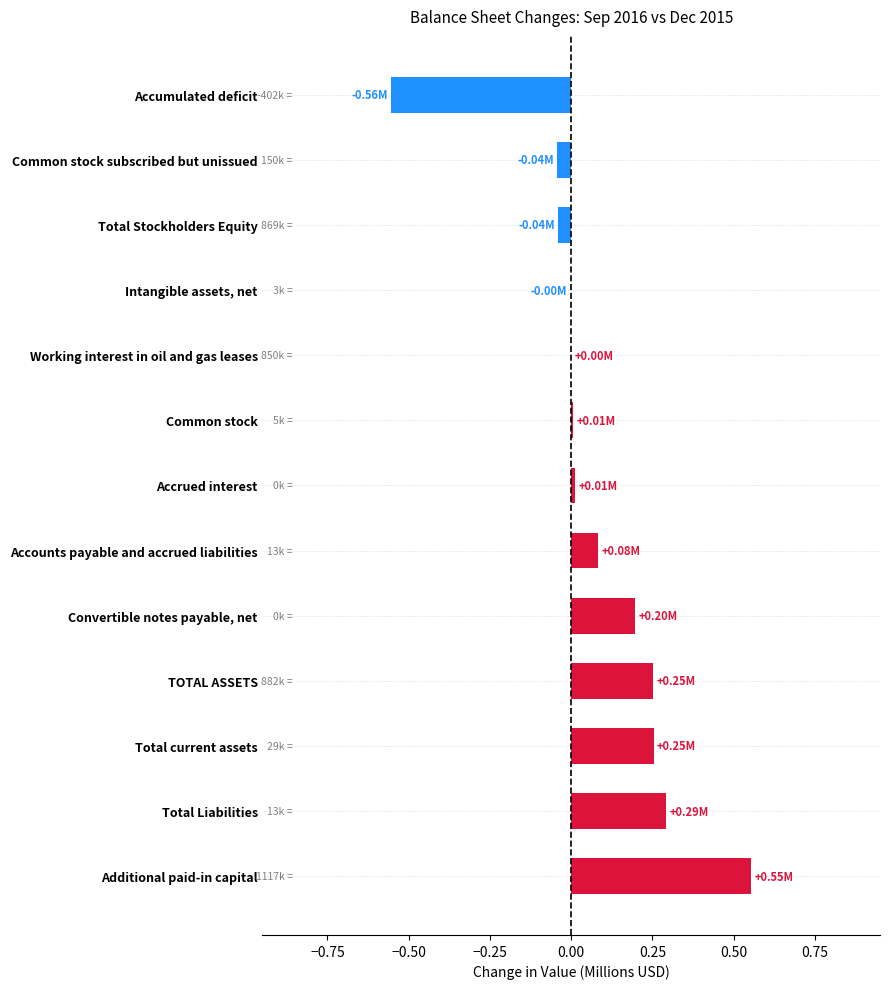

What is the sum of all values?

1.0